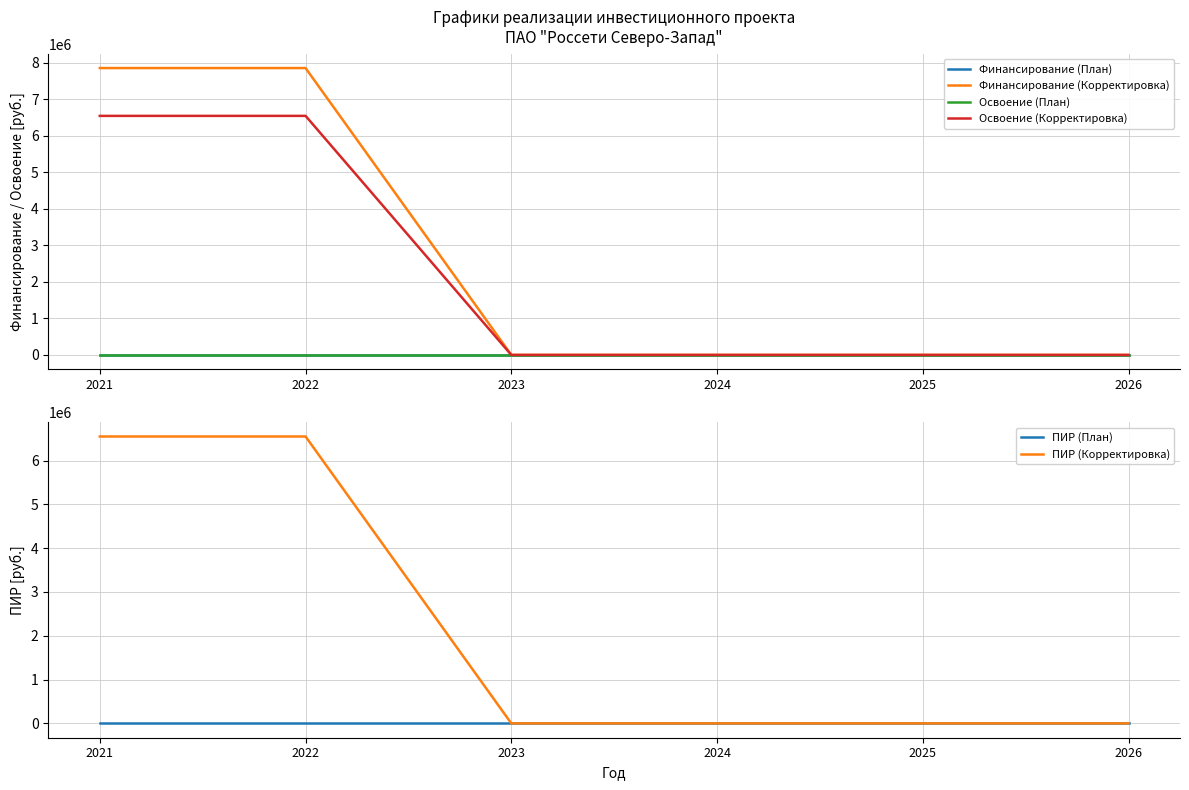

How many categories are shown in the chart?

6